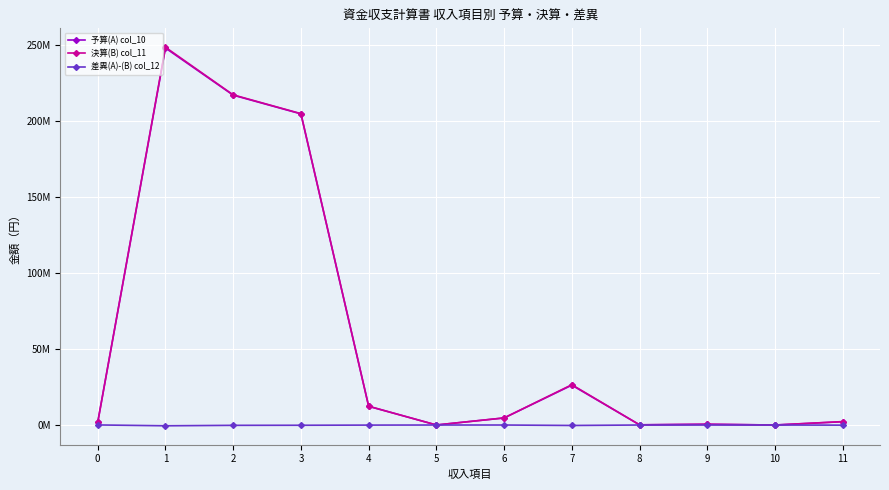

What are all the series names shown in the legend?

予算(A) col_10, 決算(B) col_11, 差異(A)-(B) col_12